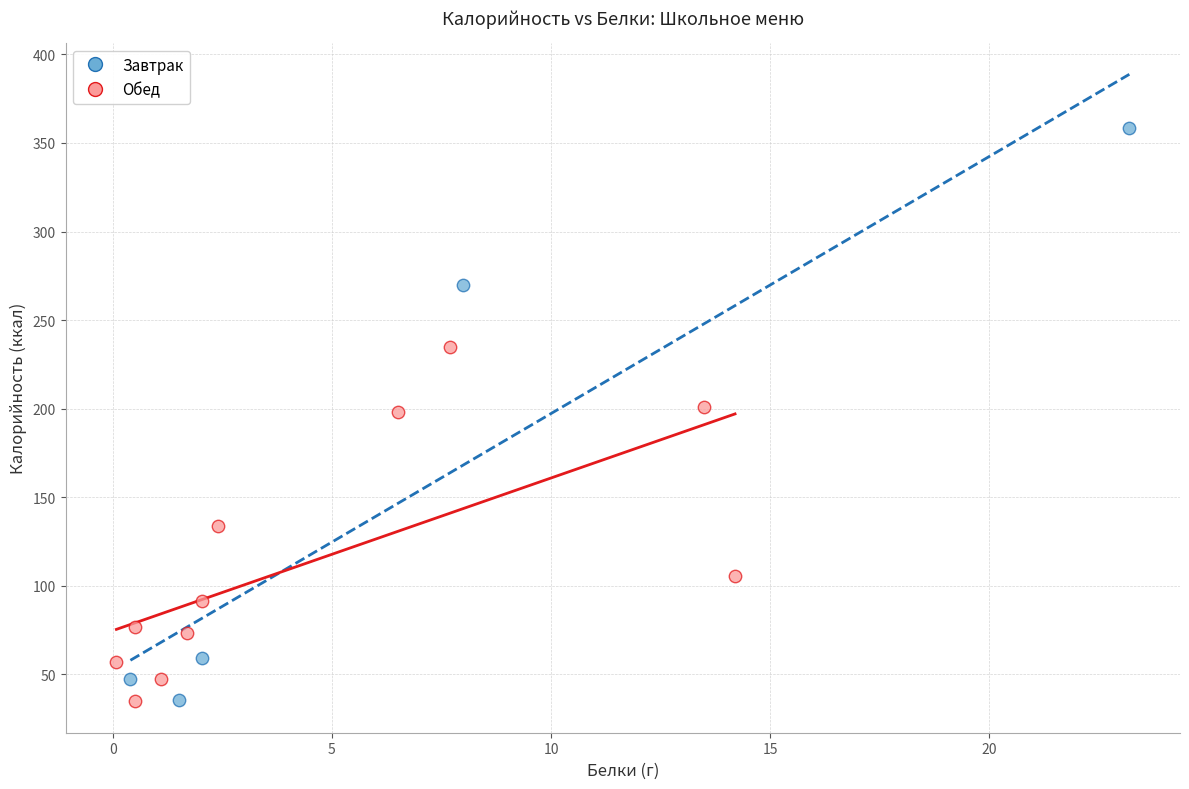

Which series reaches the maximum Y coordinate?

Завтрак